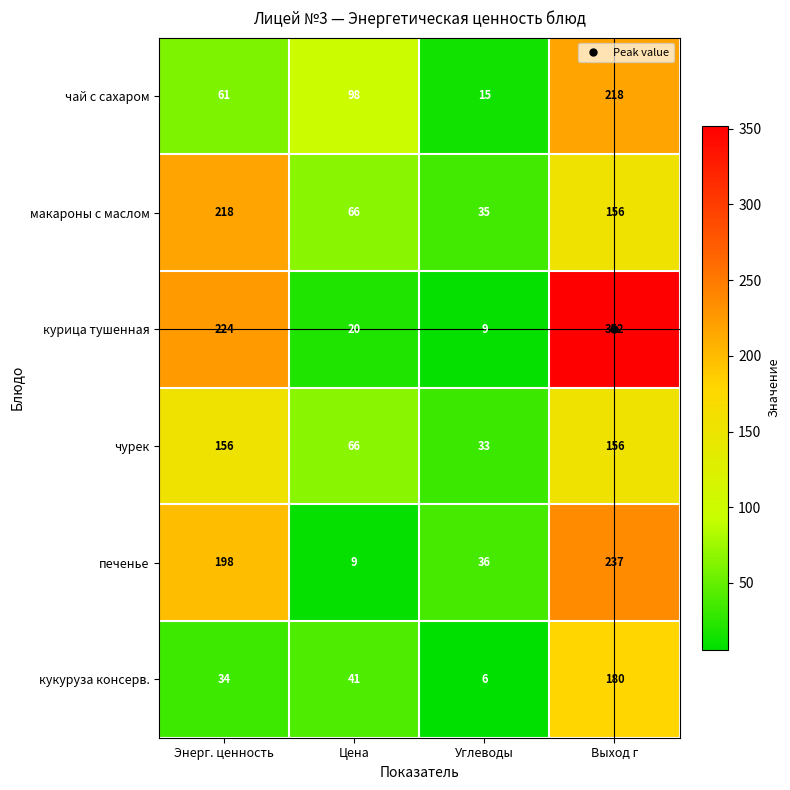

What is the difference between the maximum and second lowest values in the курица тушенная series?

332